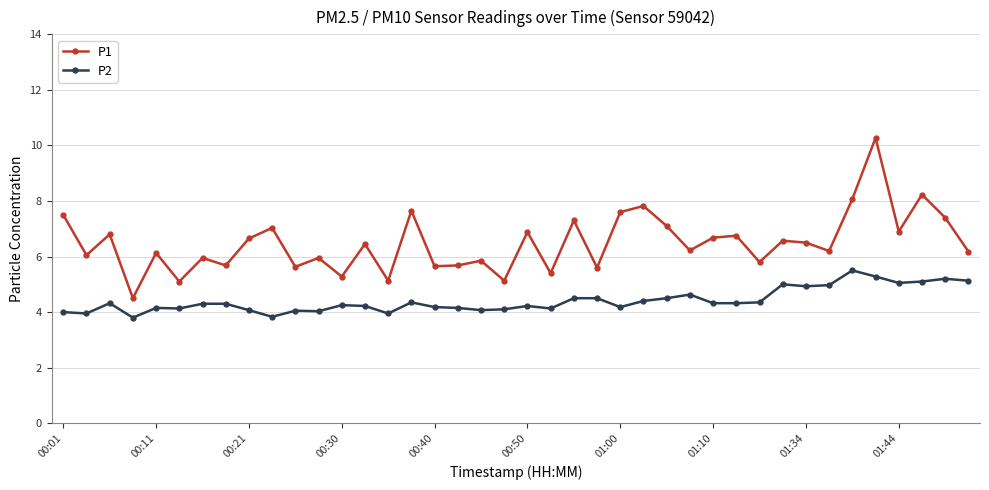

Which series has the largest range (max minus min)?

P1